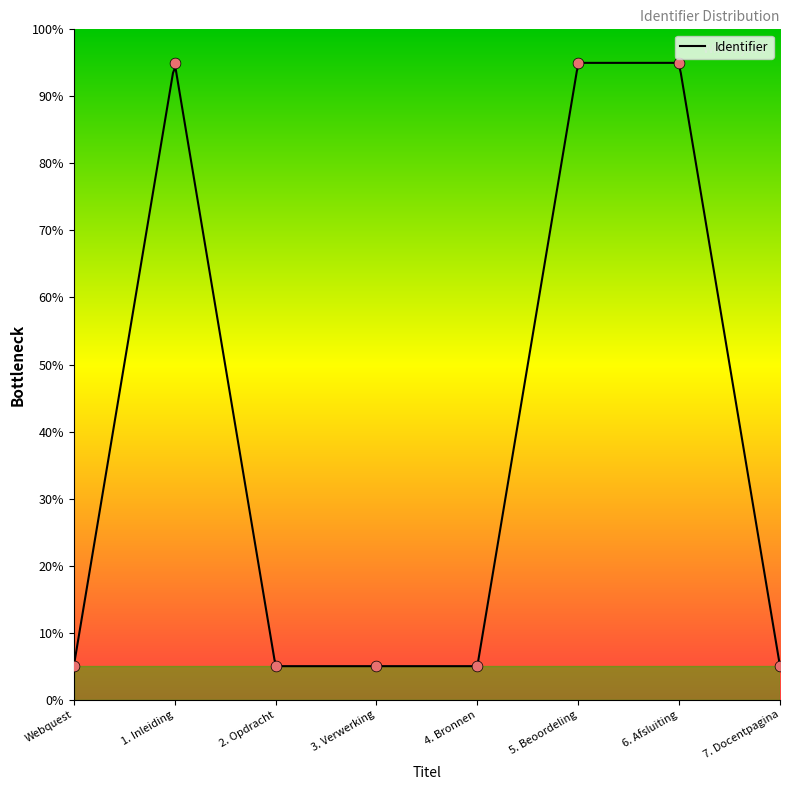

Approximately how many times larger is the value at 1. Inleiding compared to 7. Docentpagina?

19.0